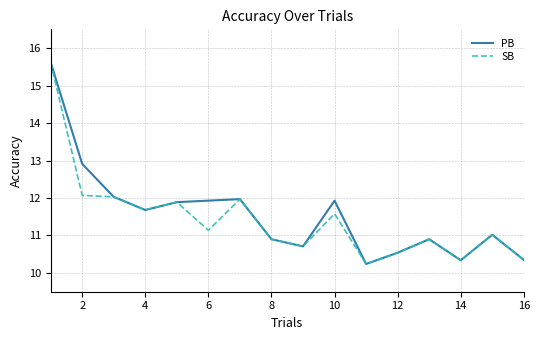

What are all the series names shown in the legend?

PB, SB